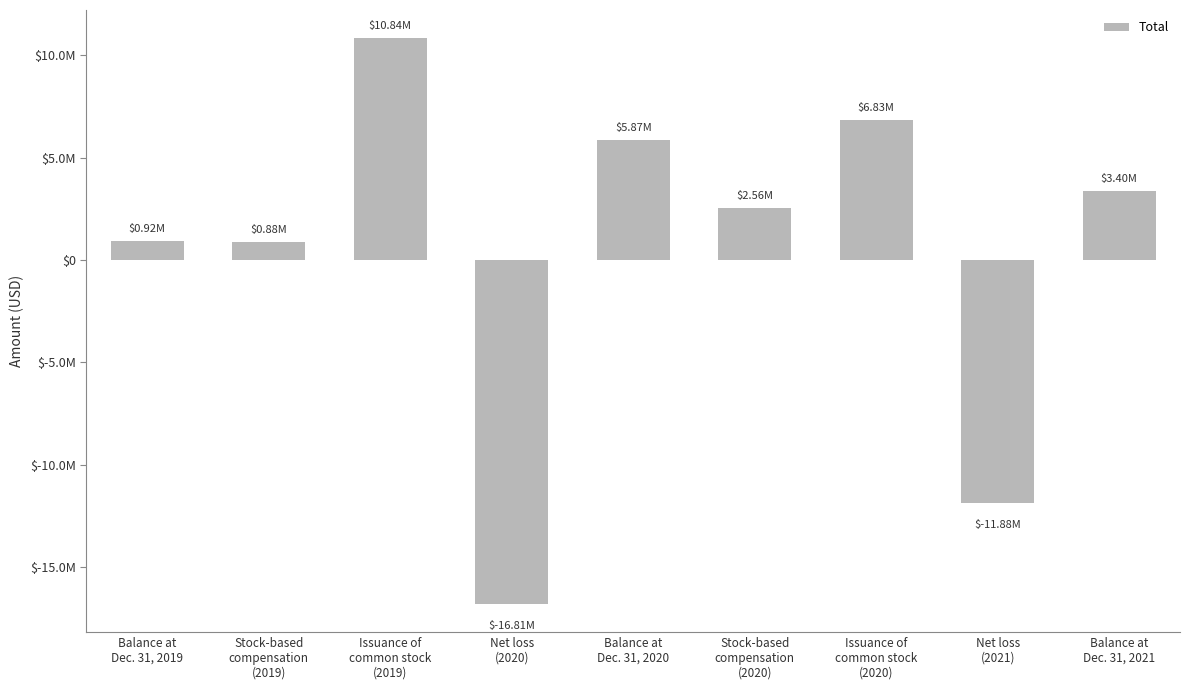

Are the bars horizontal?

No